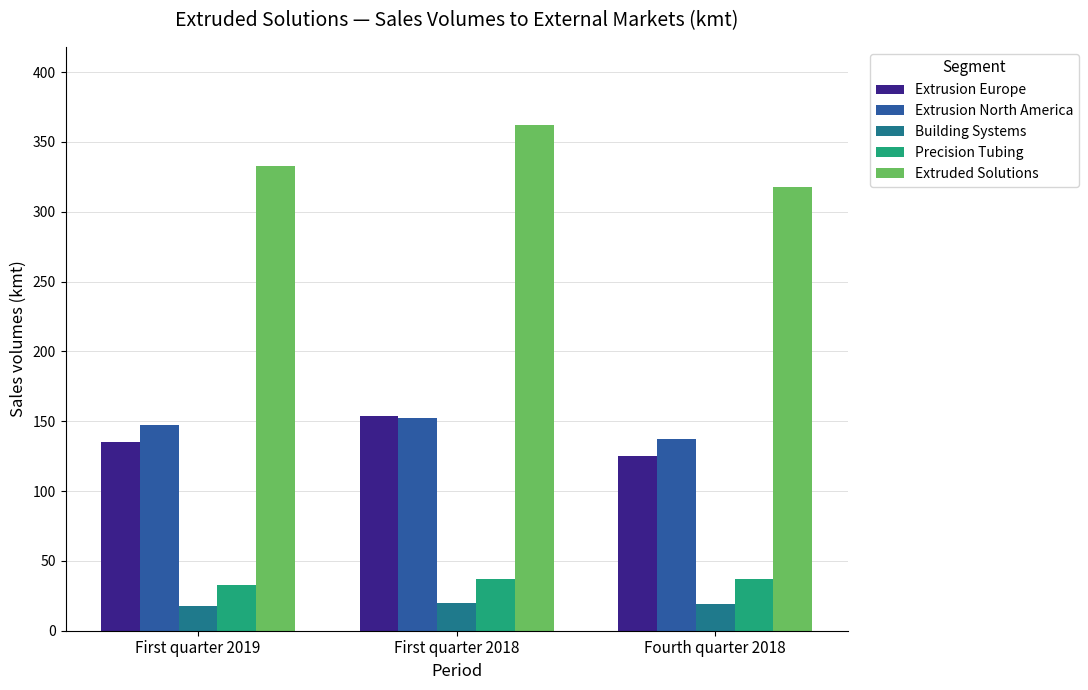

What is the lowest value of the Extruded Solutions series?

318